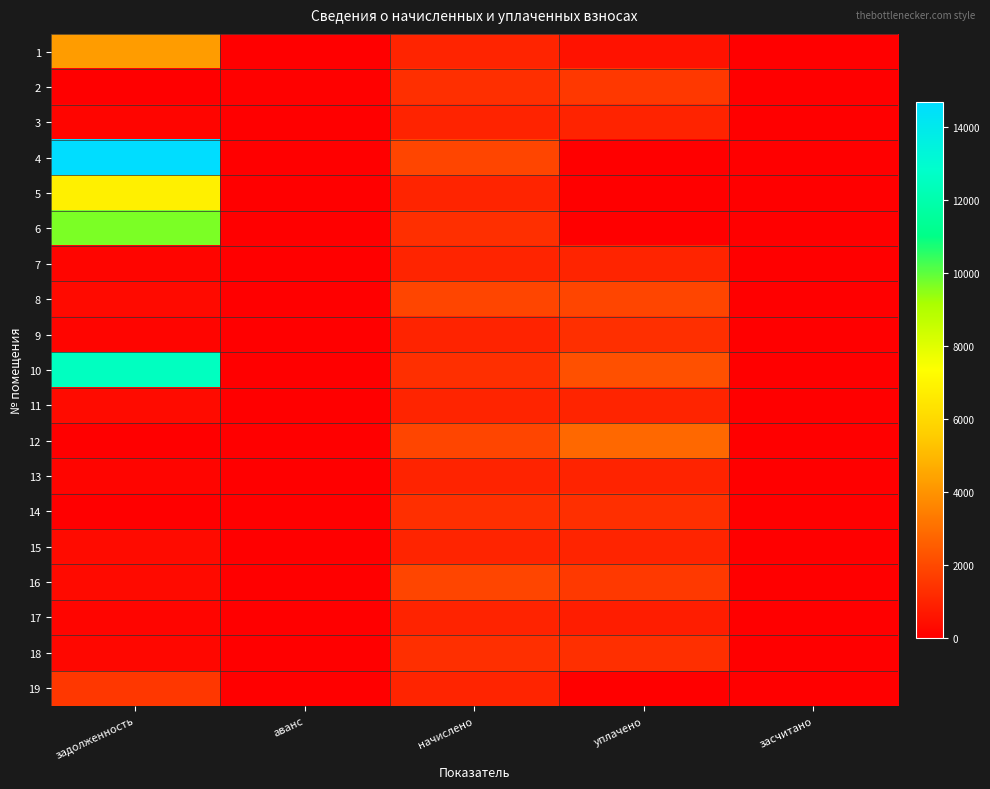

At how many categories does at least one series exceed 3482?

1